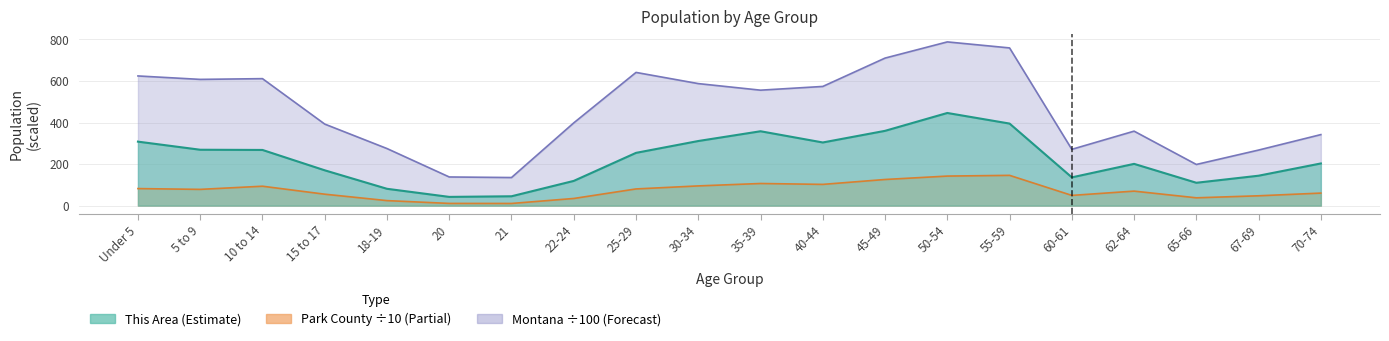

What are all the series names shown in the legend?

This Area, Park County, Montana